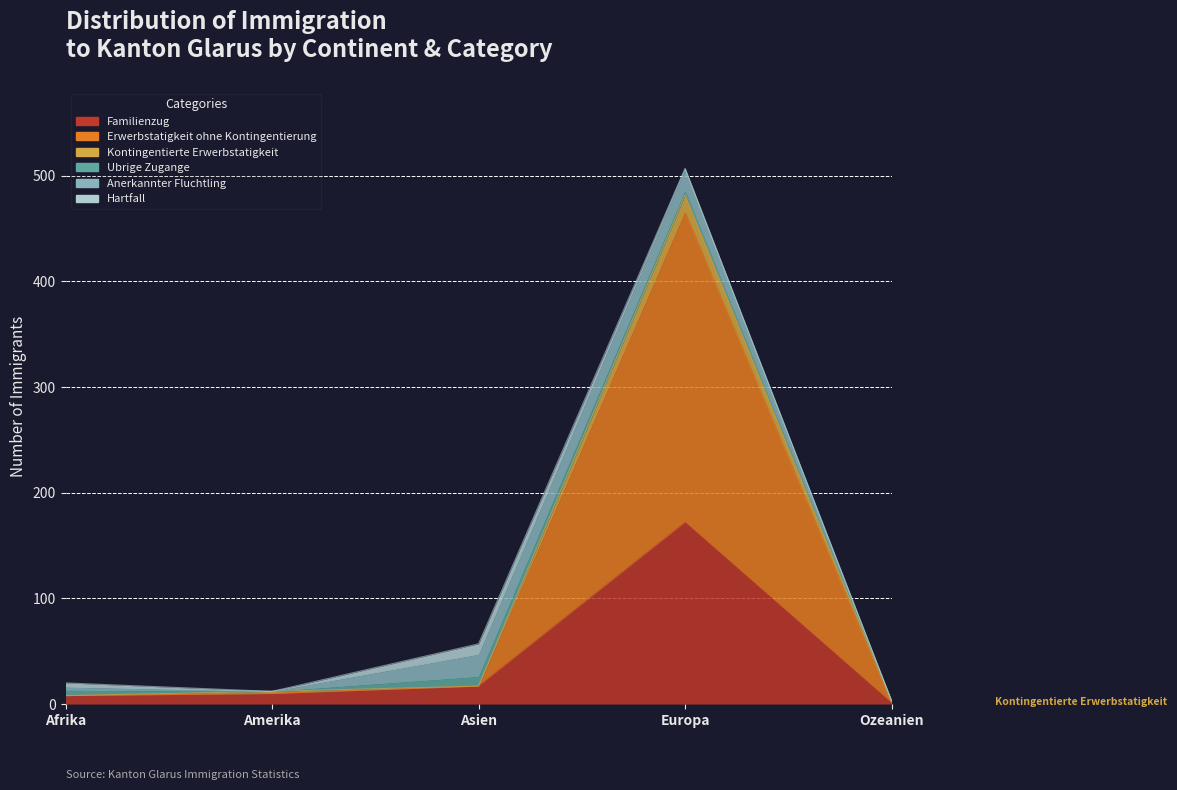

True or false: Familienzug and Kontingentierte Erwerbstatigkeit cross at least once.

False